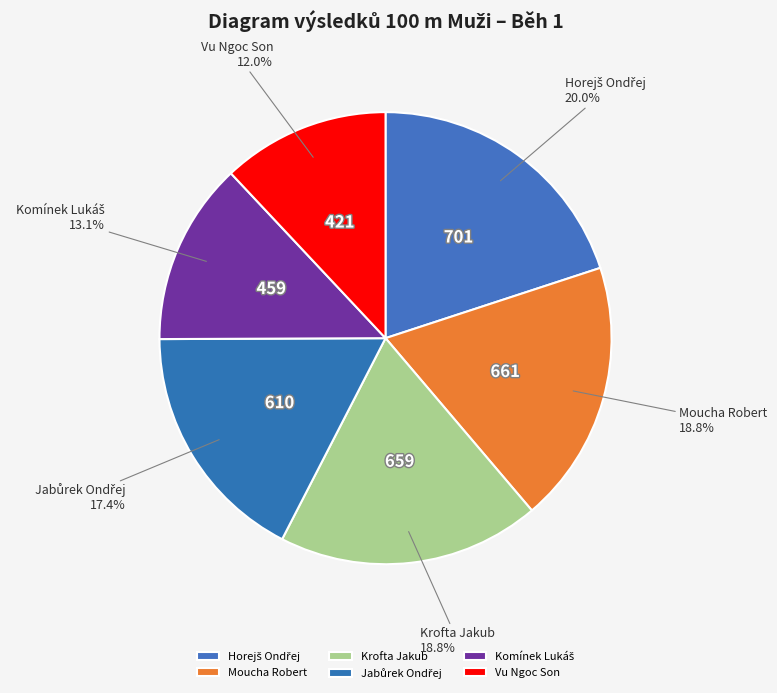

Is there any slice that represents more than half of the pie?

No